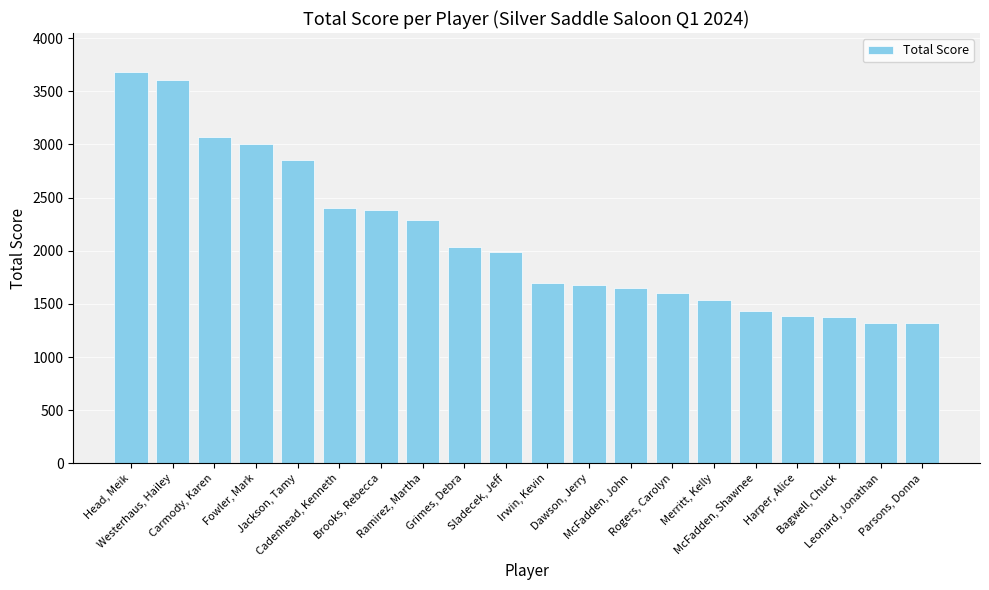

How many data points are less than 1990?

10